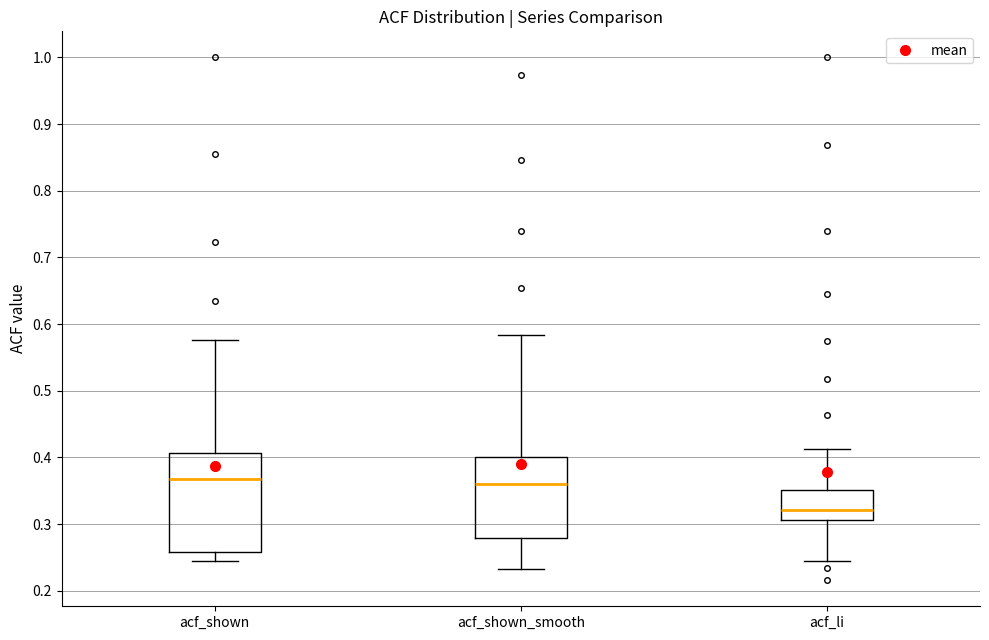

Reading left to right, transcribe this box plot: for each box, give where its median line is, the range the box spans, and where its two whiskers end, as read against the y-axis. The values are not printed on the chart, so give them approximately, as read against the axis.

acf_shown: median 0.37, box 0.26 to 0.41, whiskers 0.24 to 0.58
acf_shown_smooth: median 0.36, box 0.28 to 0.40, whiskers 0.23 to 0.58
acf_li: median 0.32, box 0.31 to 0.35, whiskers 0.25 to 0.41